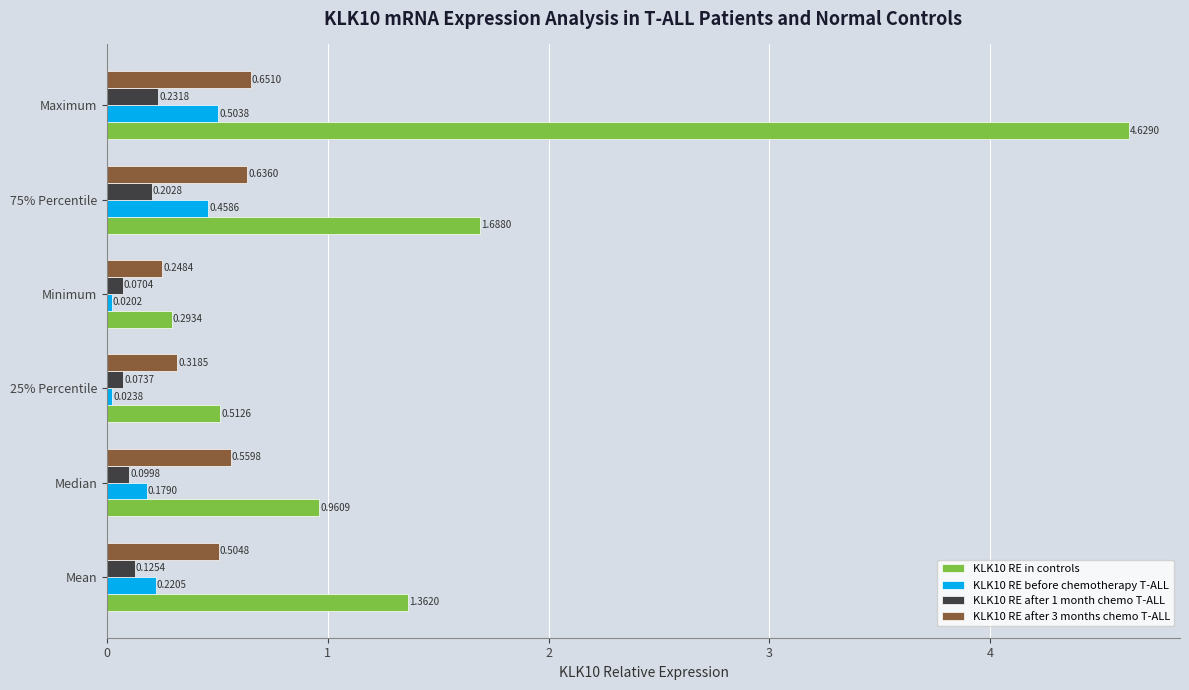

Which category has the lowest value across all series?

Minimum